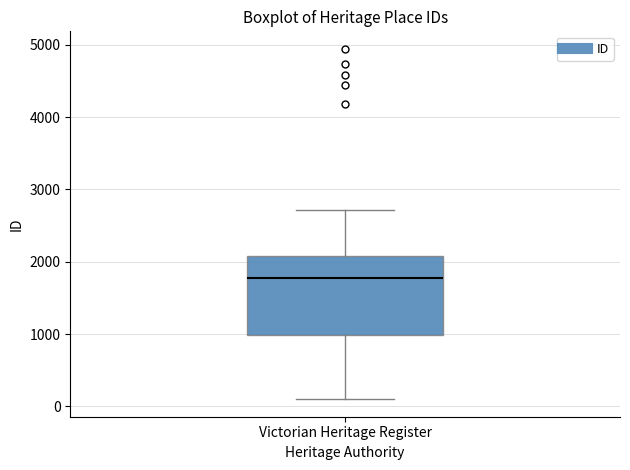

Where is the upper edge of the box for Victorian Heritage Register on the y-axis? The values are not printed on the chart, so give them approximately, as read against the axis.

2100